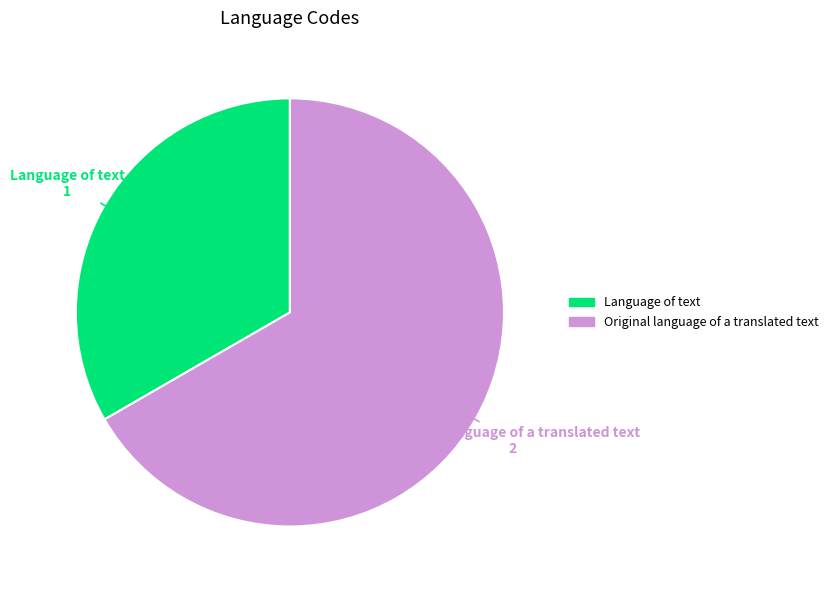

Does Original language of a translated text account for over 50% of the chart?

Yes